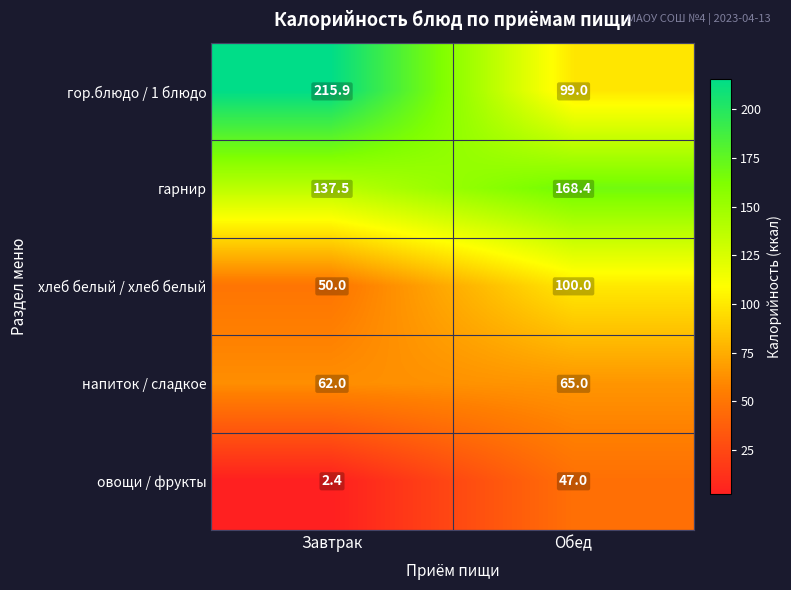

What is the difference between the highest and lowest values at Завтрак?

213.5